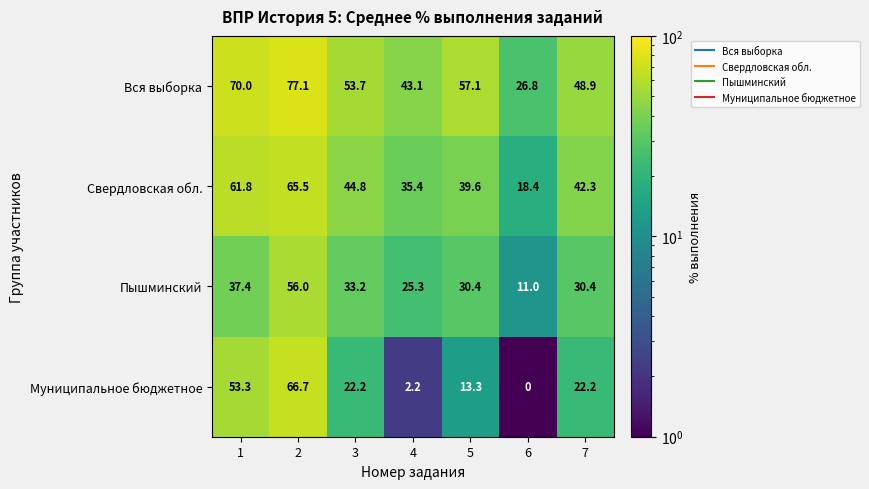

Reading left to right, extract all data points from this chart.

Вся выборка: 1=70.0	2=77.1	3=53.7	4=43.1	5=57.1	6=26.8	7=48.9
Свердловская обл.: 1=61.8	2=65.5	3=44.8	4=35.4	5=39.6	6=18.4	7=42.3
Пышминский: 1=37.4	2=56.0	3=33.2	4=25.3	5=30.4	6=11.0	7=30.4
Муниципальное бюджетное: 1=53.3	2=66.7	3=22.2	4=2.2	5=13.3	6=0.0	7=22.2